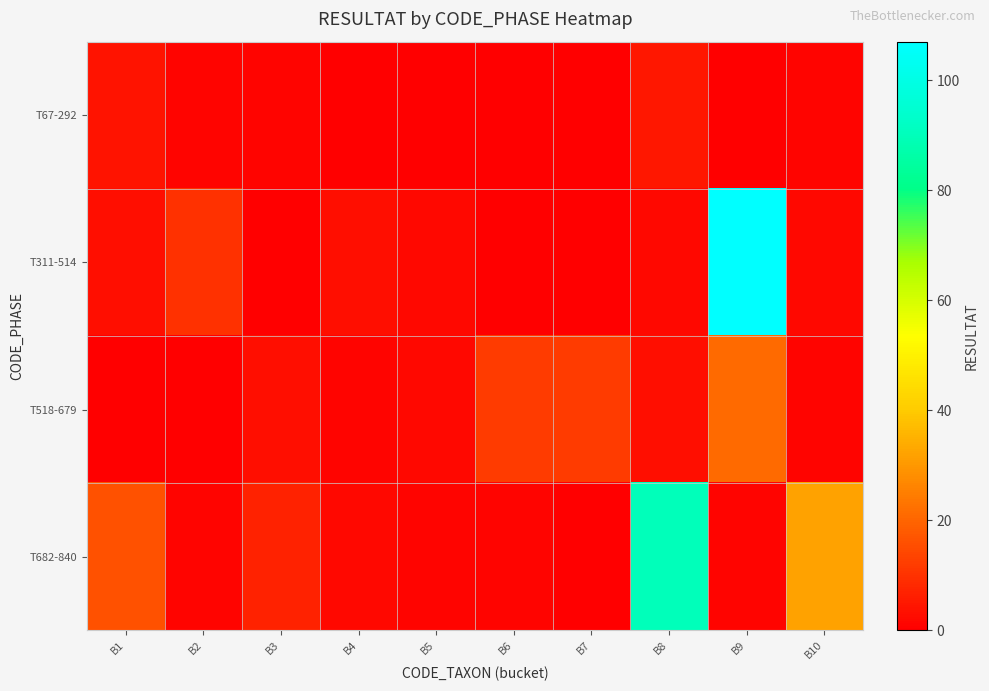

Reading left to right, extract all data points from this chart.

T67-292: B1=4	B2=1	B3=1	B4=0	B5=0	B6=0	B7=0	B8=5	B9=0	B10=1
T311-514: B1=3	B2=10	B3=0	B4=3	B5=2	B6=0	B7=0	B8=2	B9=107	B10=2
T518-679: B1=0	B2=0	B3=3	B4=1	B5=2	B6=12	B7=12	B8=3	B9=21	B10=1
T682-840: B1=16	B2=1	B3=7	B4=2	B5=1	B6=1	B7=0	B8=90	B9=1	B10=32